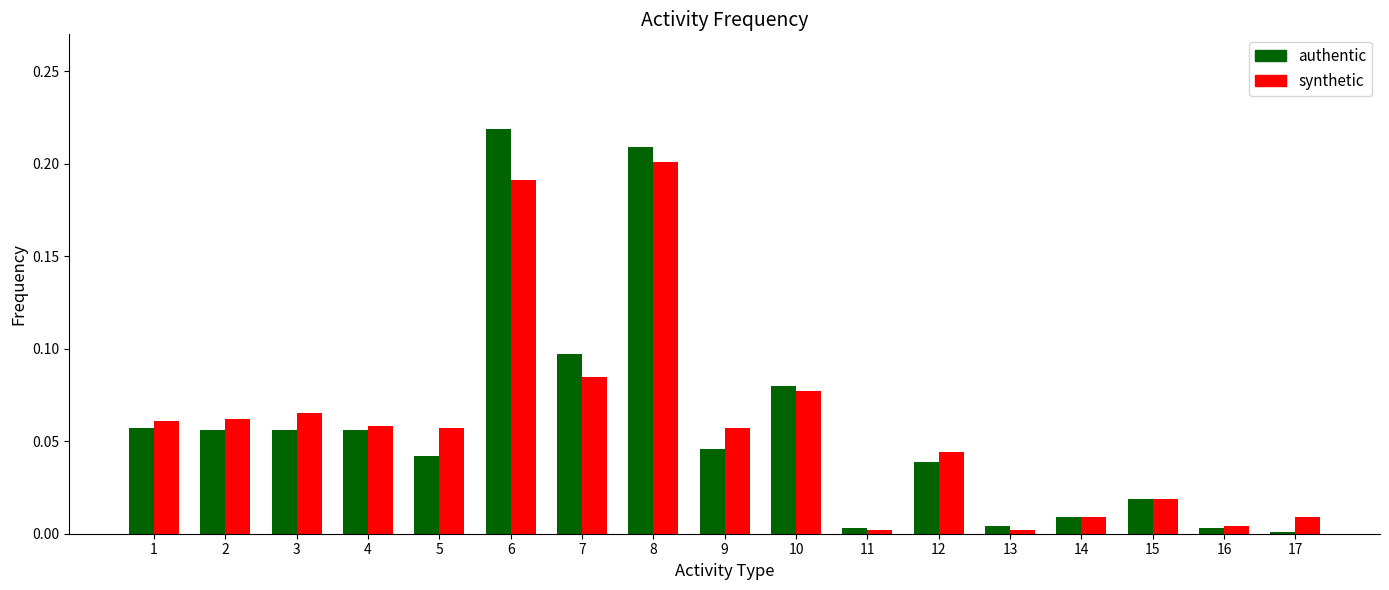

What is the sum of all synthetic values?

1.0